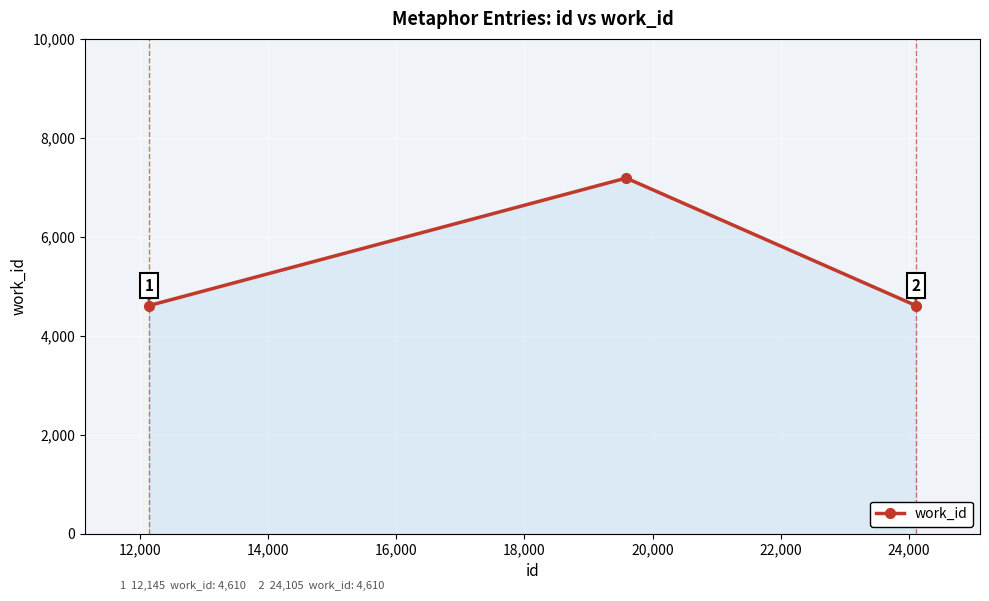

What is the difference between the maximum and second lowest values?

2577